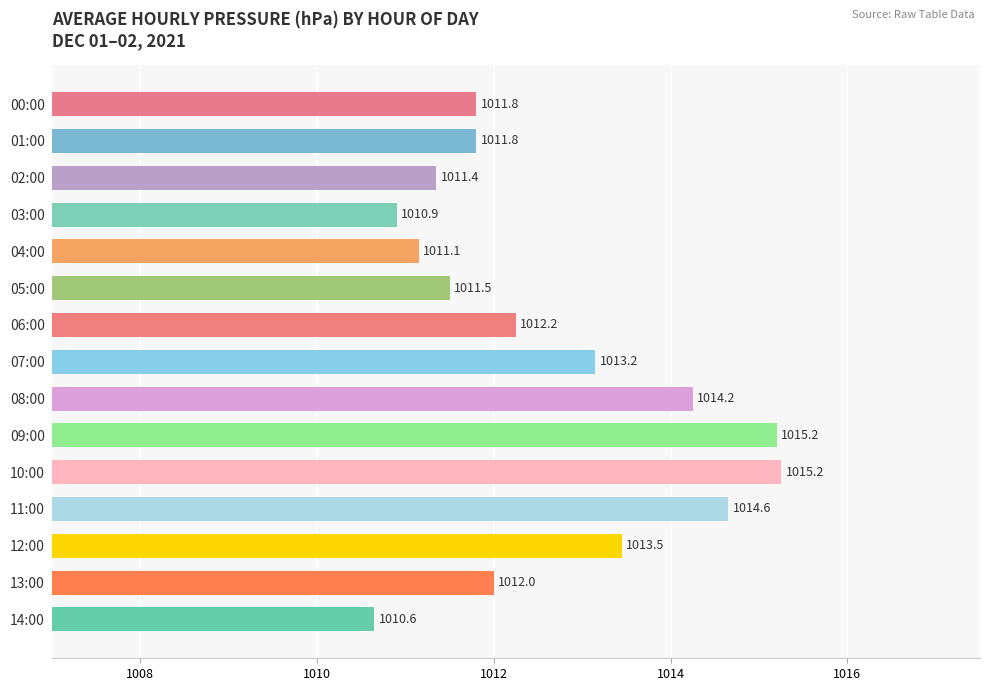

The value at 07:00 is 1013.2. True or false?

True